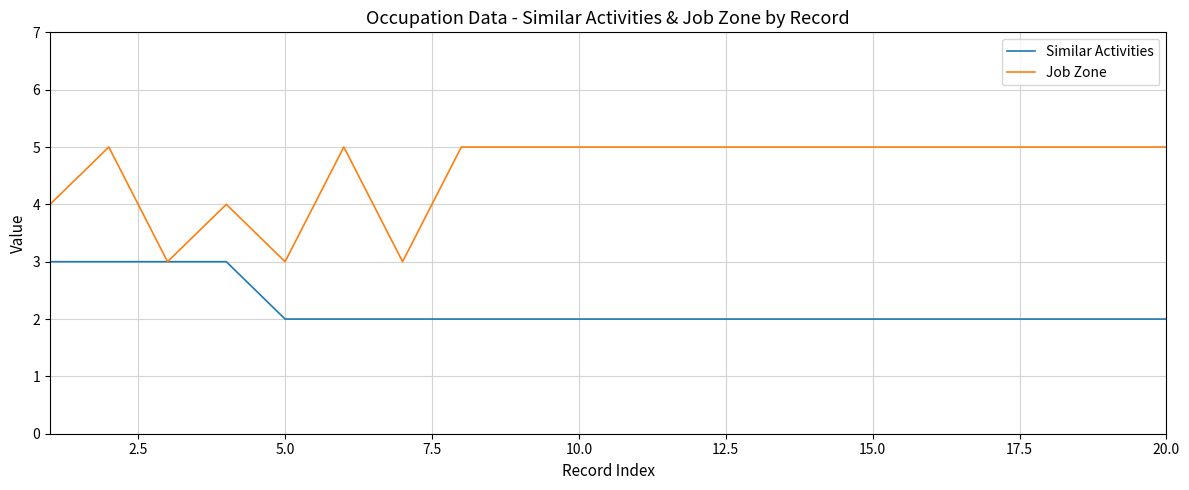

Reading left to right, extract all data points from this chart.

Similar Activities: 3	3	3	3	2	2	2	2	2	2	2	2	2	2	2	2	2	2	2	2
Job Zone: 4	5	3	4	3	5	3	5	5	5	5	5	5	5	5	5	5	5	5	5